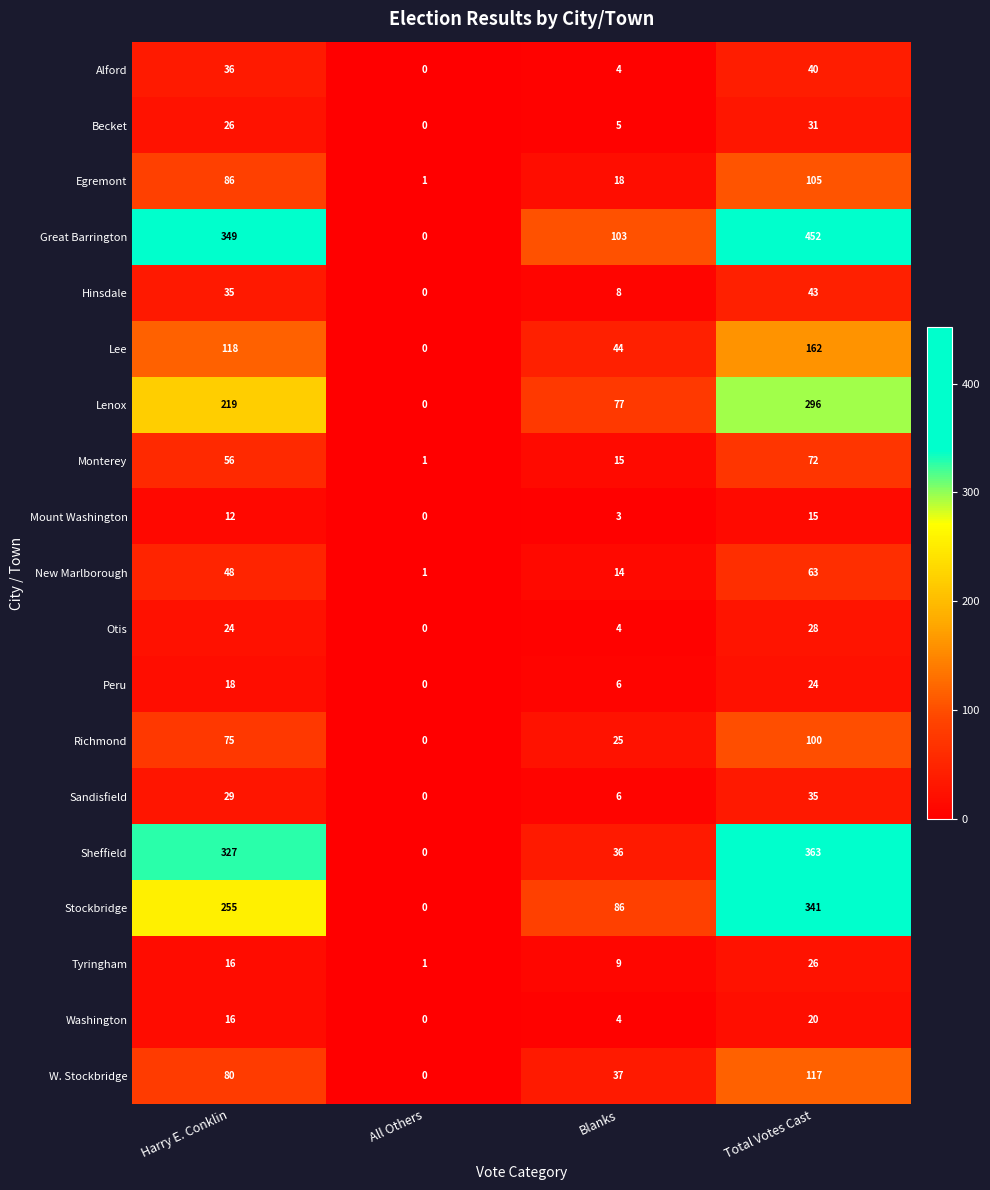

What is the approximate value of New Marlborough at Total Votes Cast?

63